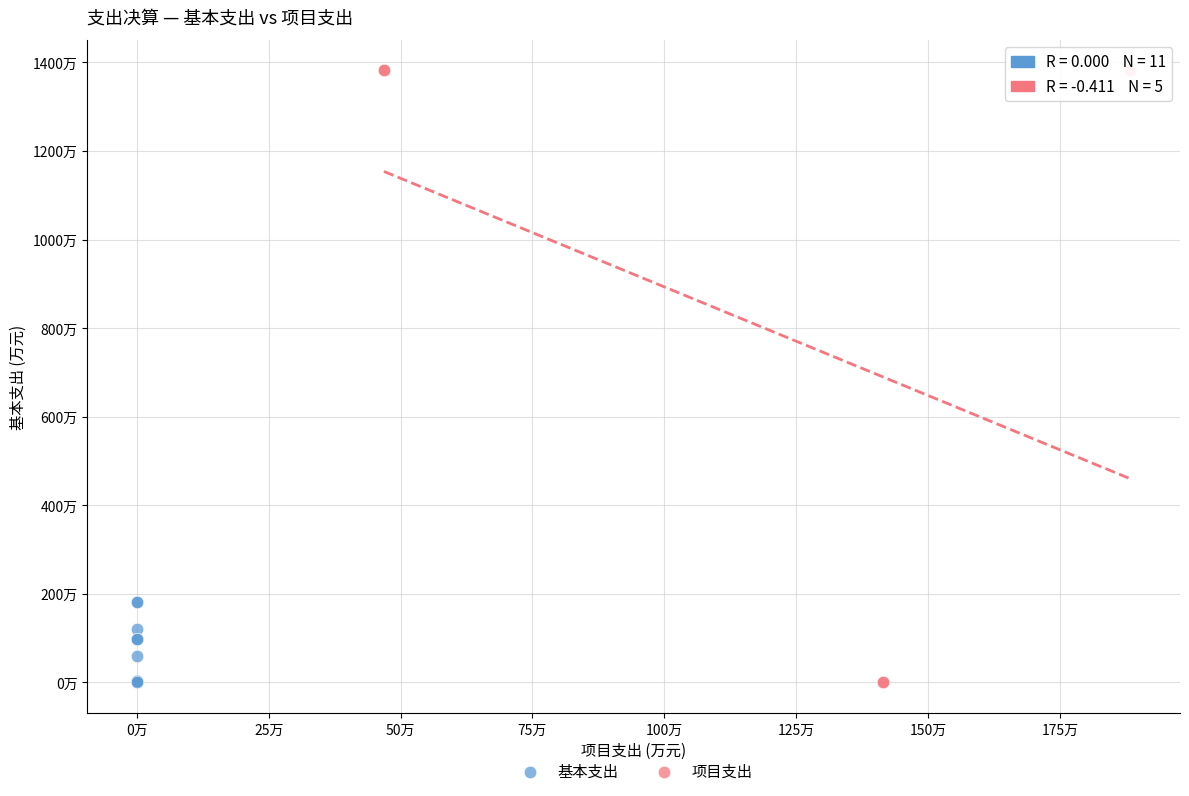

What are all the series names shown in the legend?

基本支出, 项目支出